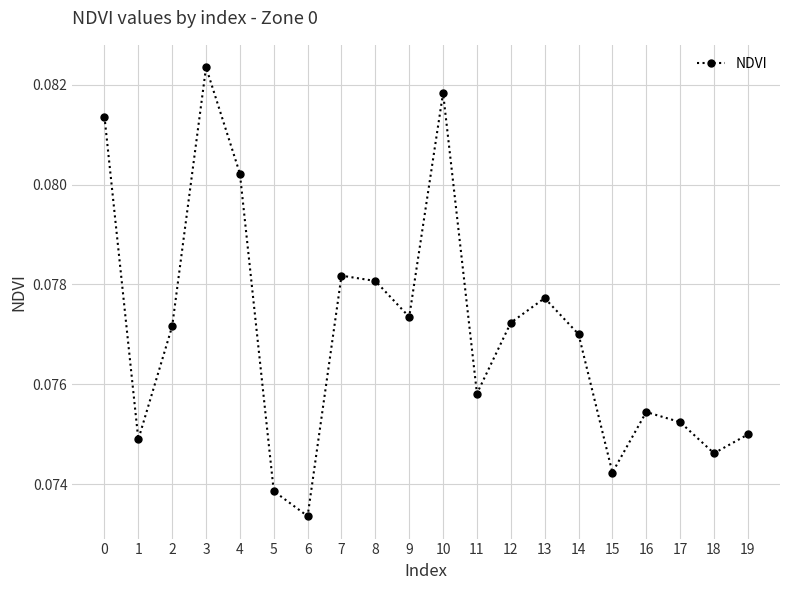

Which category has the highest value across all series?

3